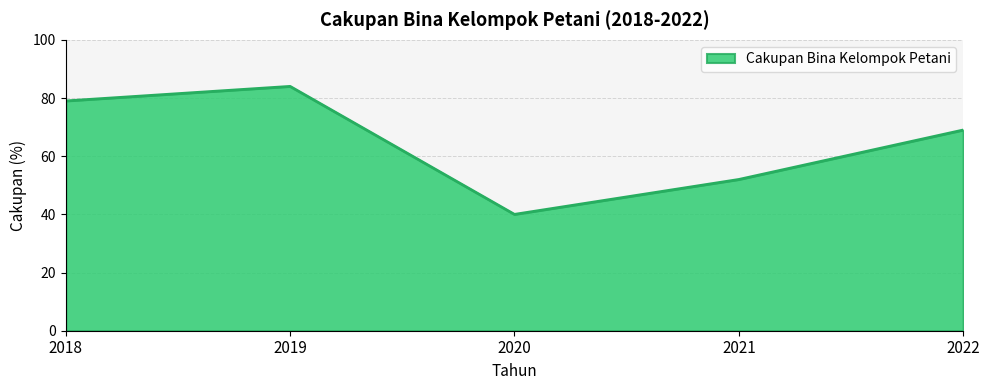

The value at 2022 is 69. True or false?

True